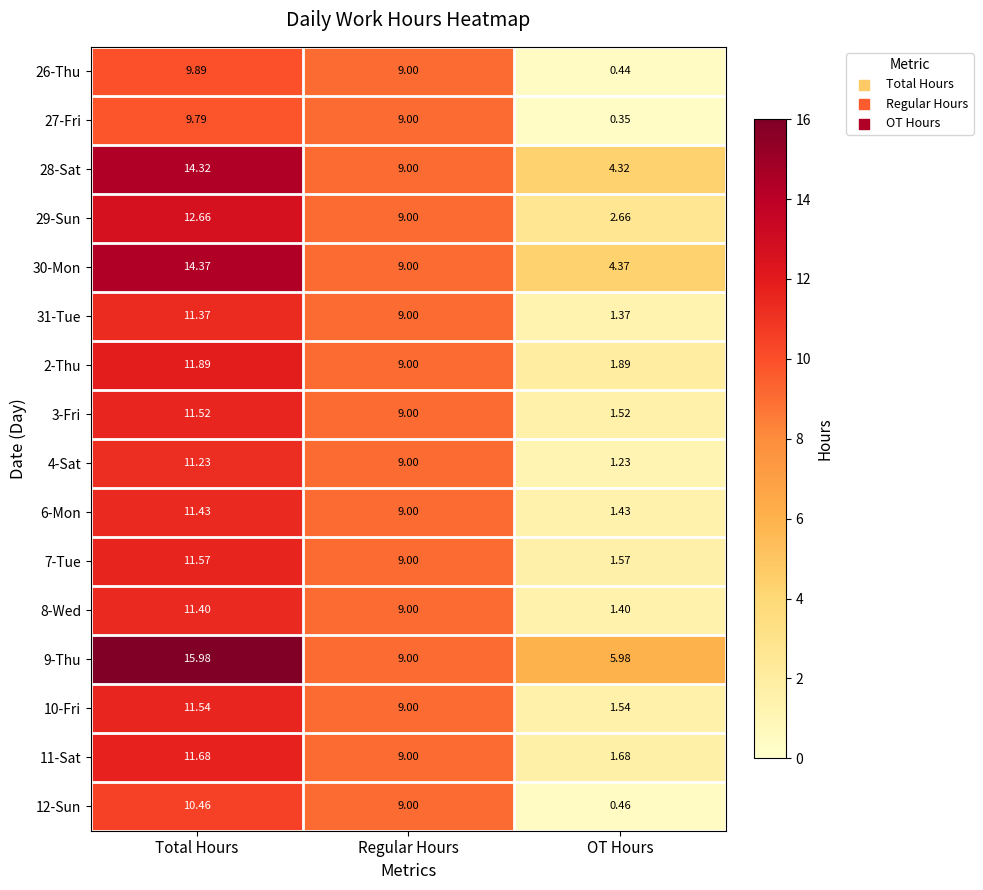

Which category has the lowest value in the 3-Fri series?

OT Hours